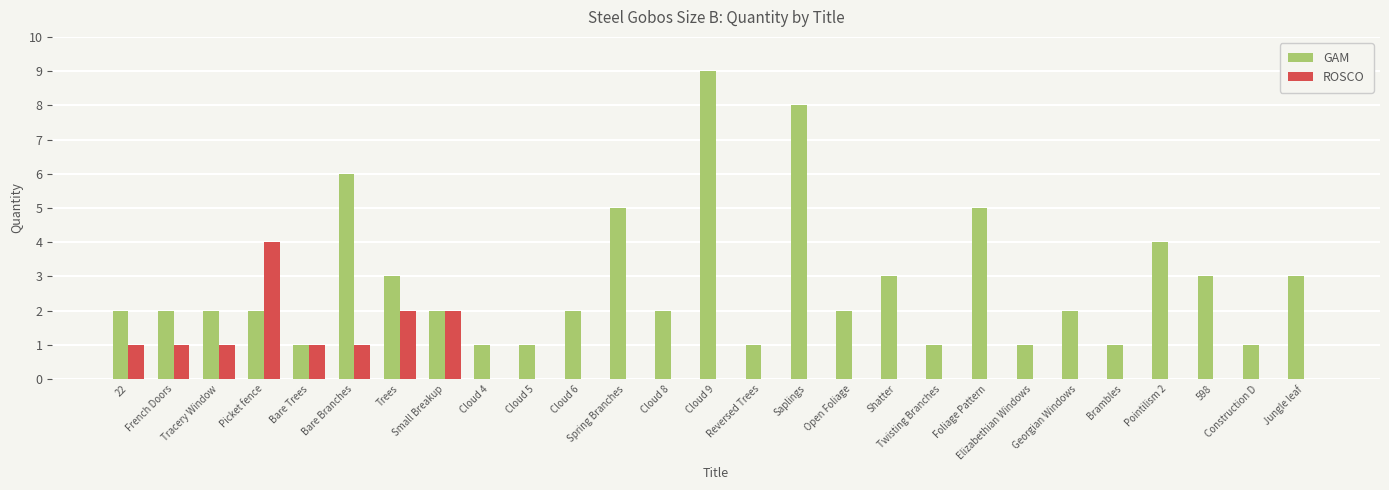

Reading right to left, extract all data points from this chart.

GAM: 3	1	3	4	1	2	1	5	1	3	2	8	1	9	2	5	2	1	1	2	3	6	1	2	2	2	2
ROSCO: 0	0	0	0	0	0	0	0	0	0	0	0	0	0	0	0	0	0	0	2	2	1	1	4	1	1	1